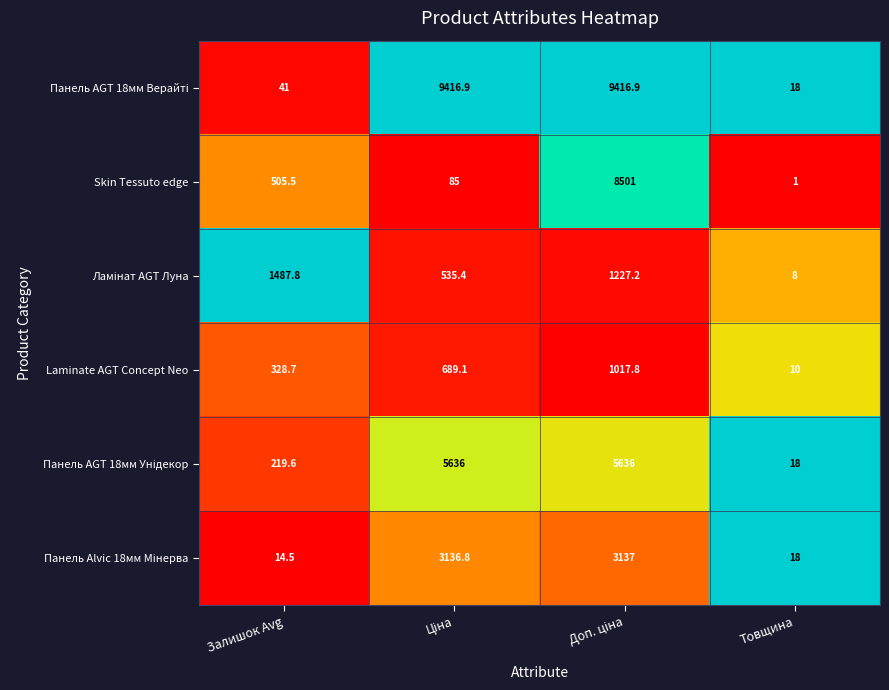

How many series are shown in this chart?

6